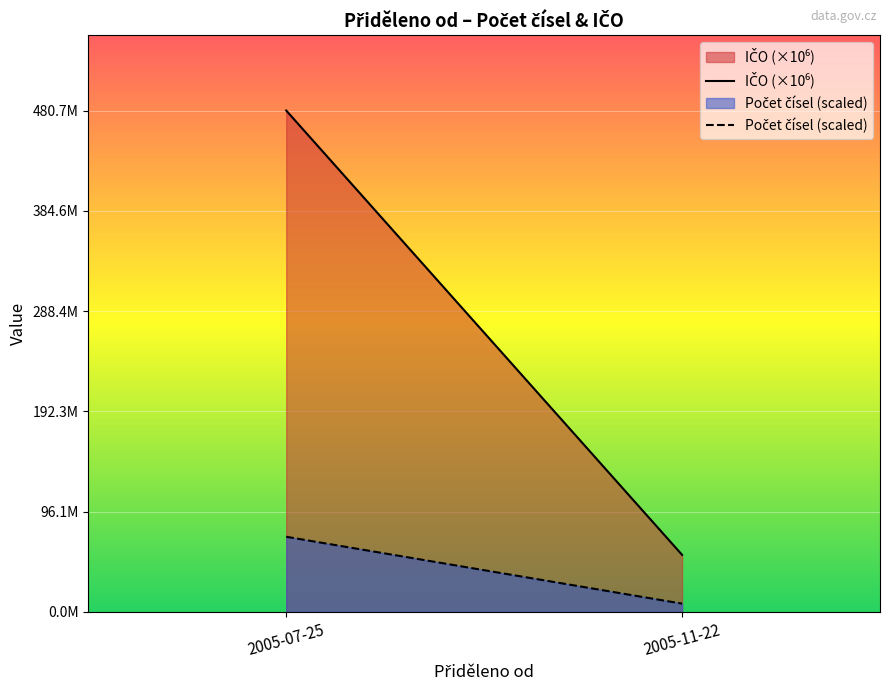

What is the smallest value displayed?

8.0